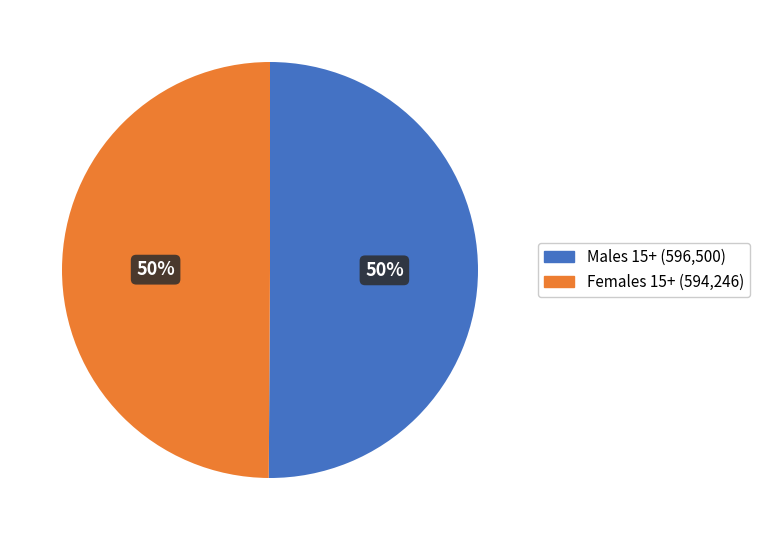

Rank the categories by value from lowest to highest.

Females 15 years and over, Males 15 years and over